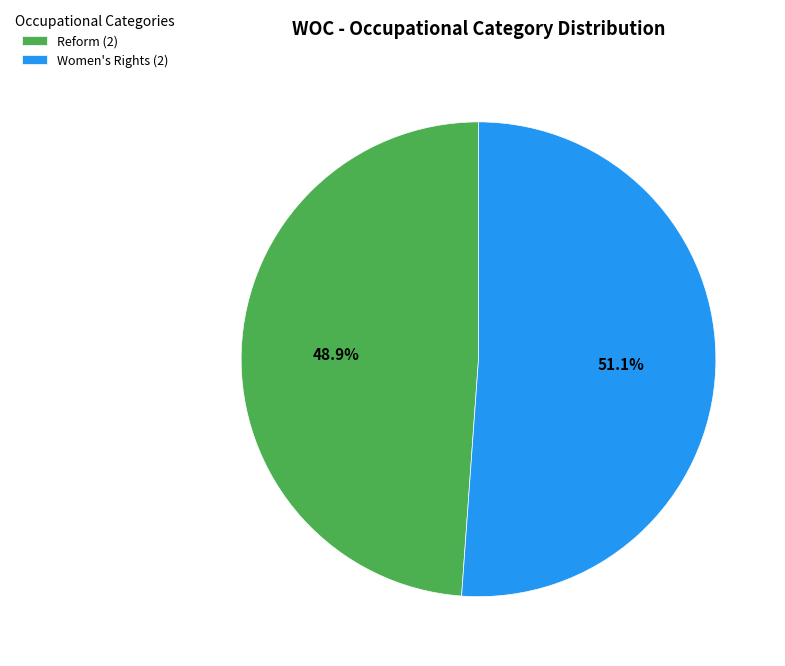

Which category has the biggest portion of the pie?

Women's Rights (2)